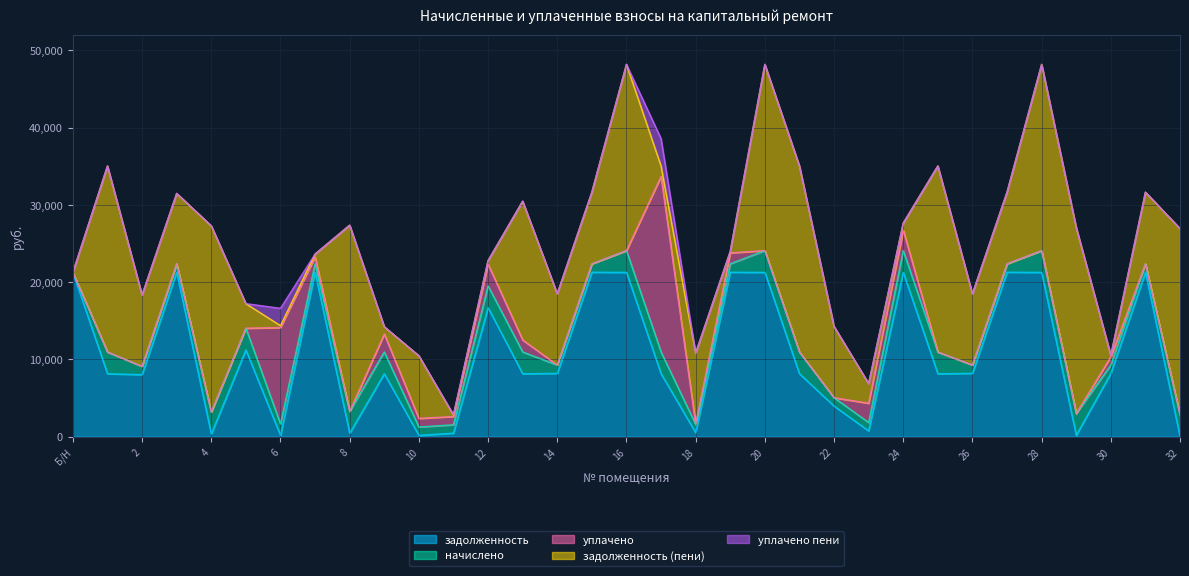

What is the difference between the maximum and minimum values in the уплачено пени series?

3554.5